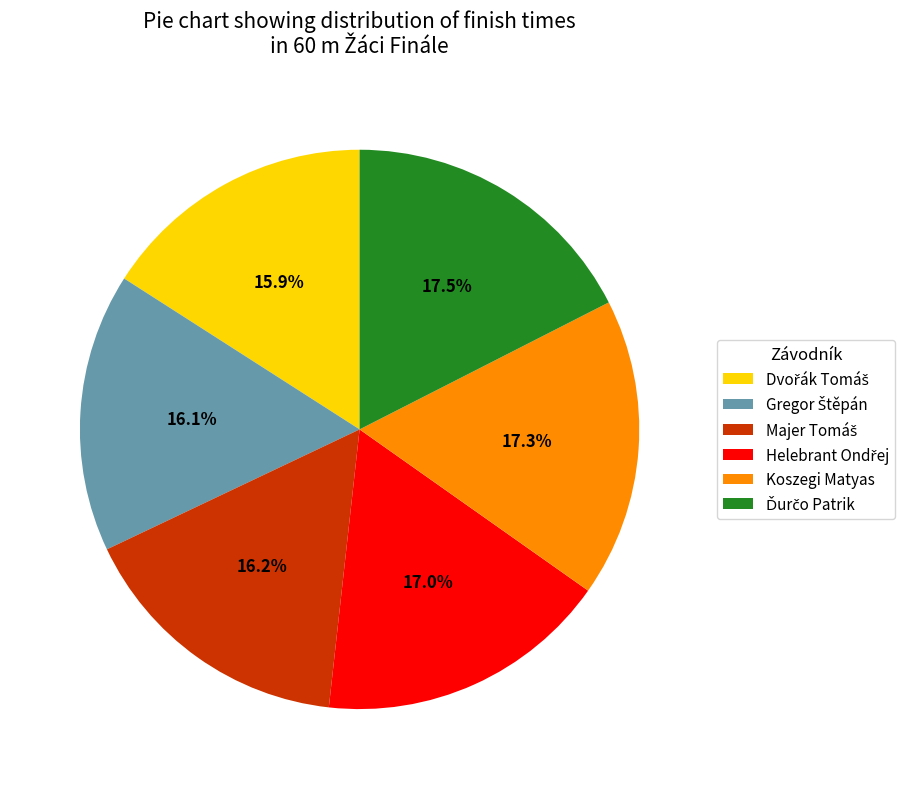

How much of the chart is everything except Koszegi Matyas?

82.7%